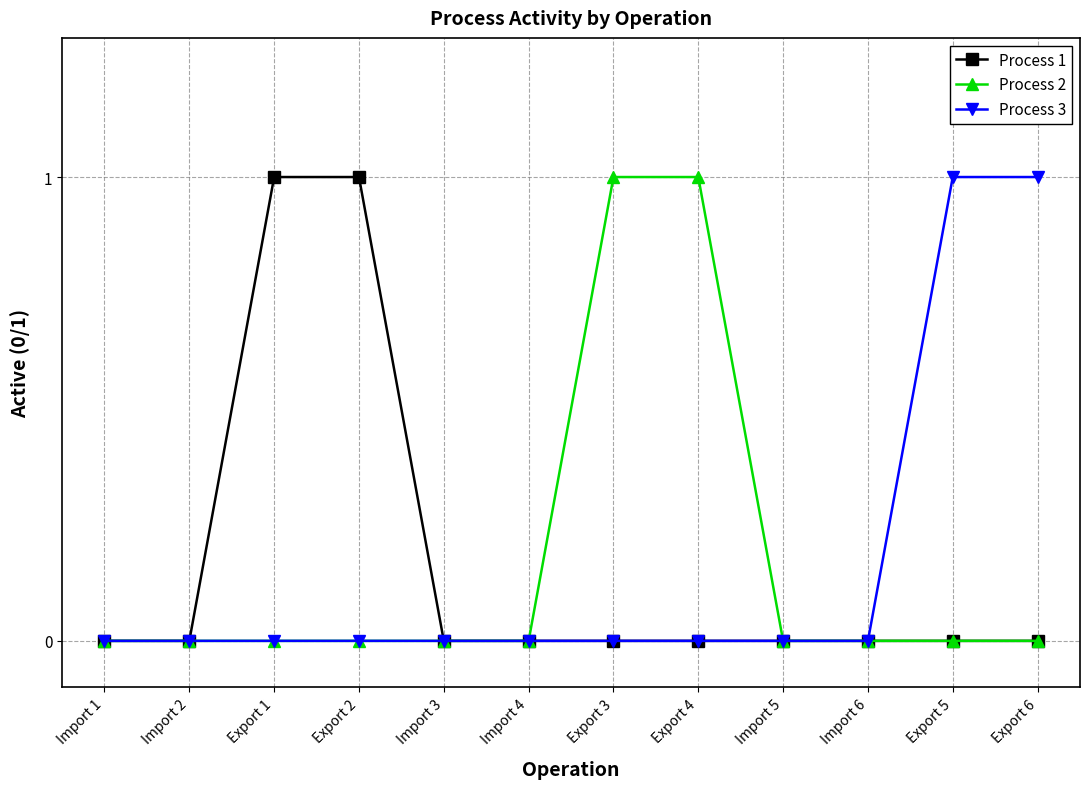

What is the highest value of the Process 1 series?

1